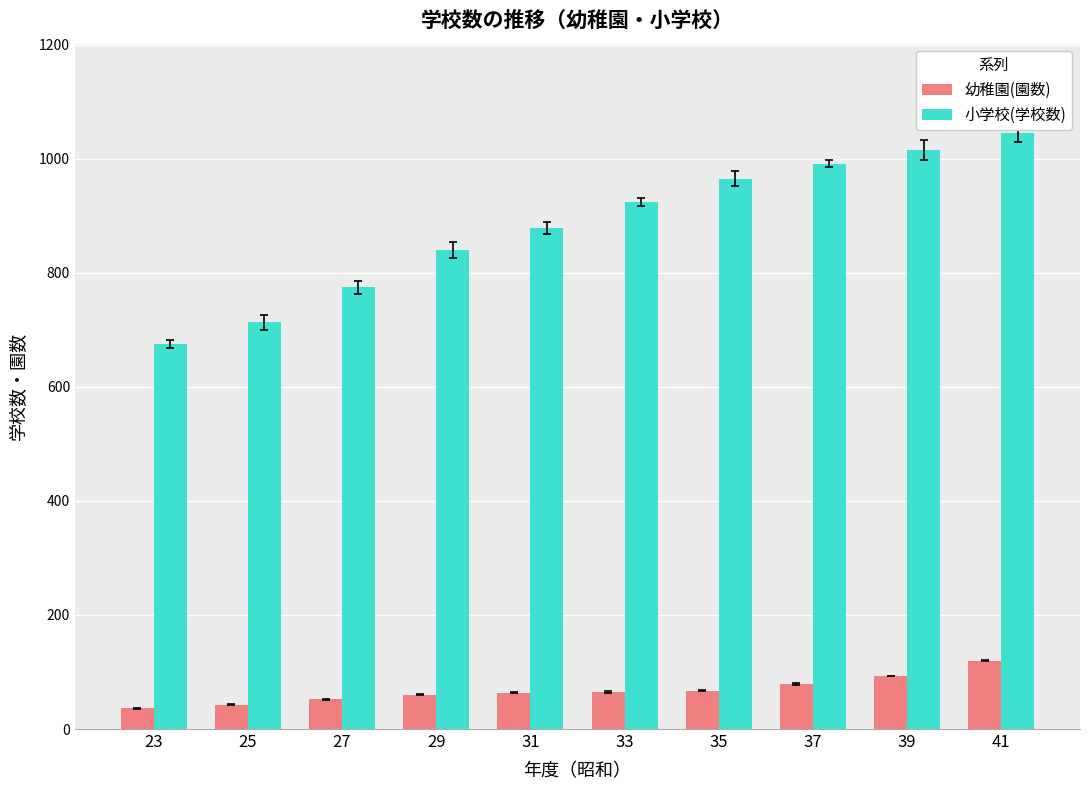

Are the bars horizontal?

No